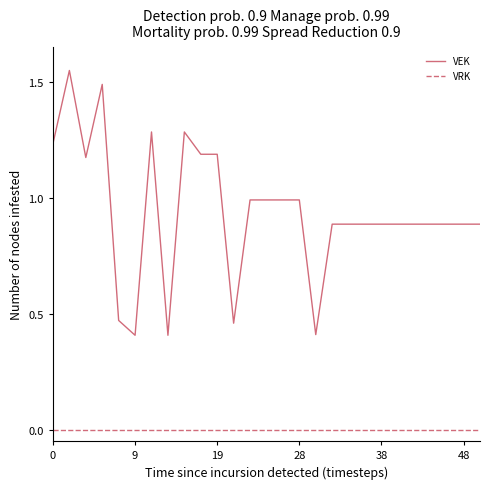

Which series has the largest range (max minus min)?

VEK